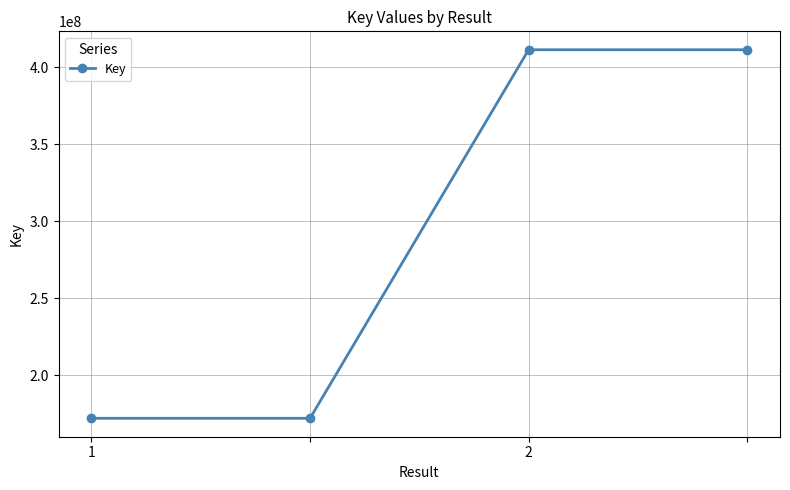

What is the value of the 2nd point from the left?

171959937